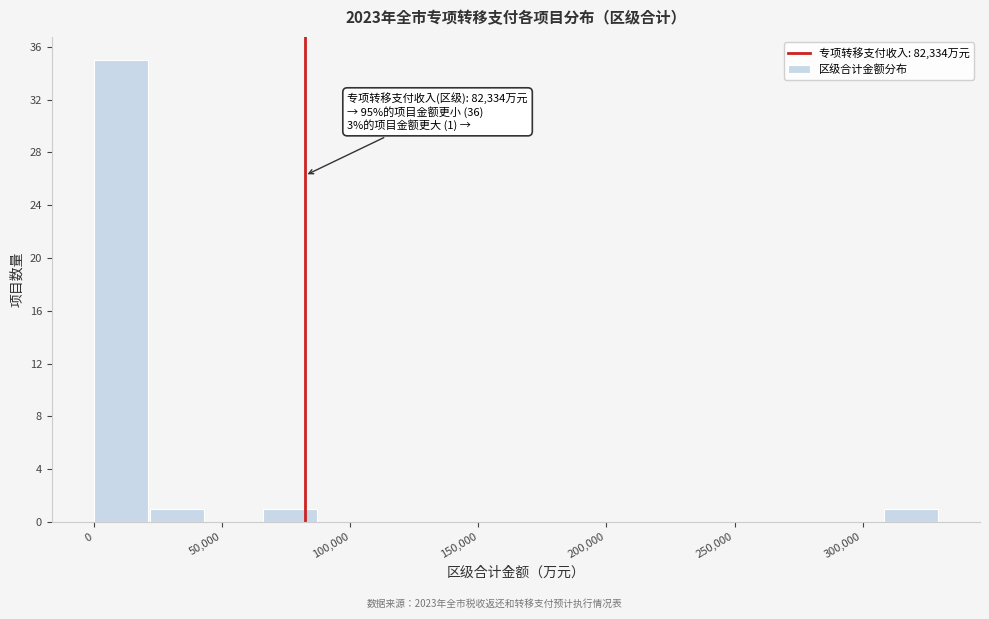

Which range on the x-axis has the tallest bar?

0 to 20000